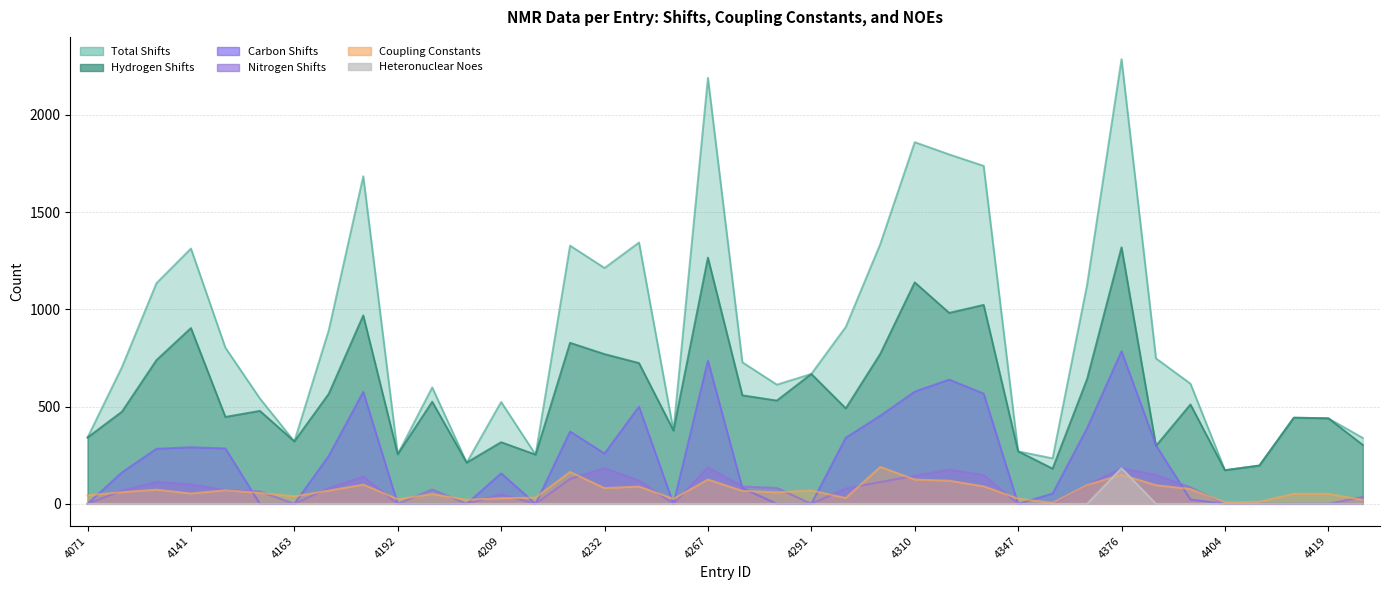

What is the difference between the nitrogen_shifts values at 4121 and 4297?

44